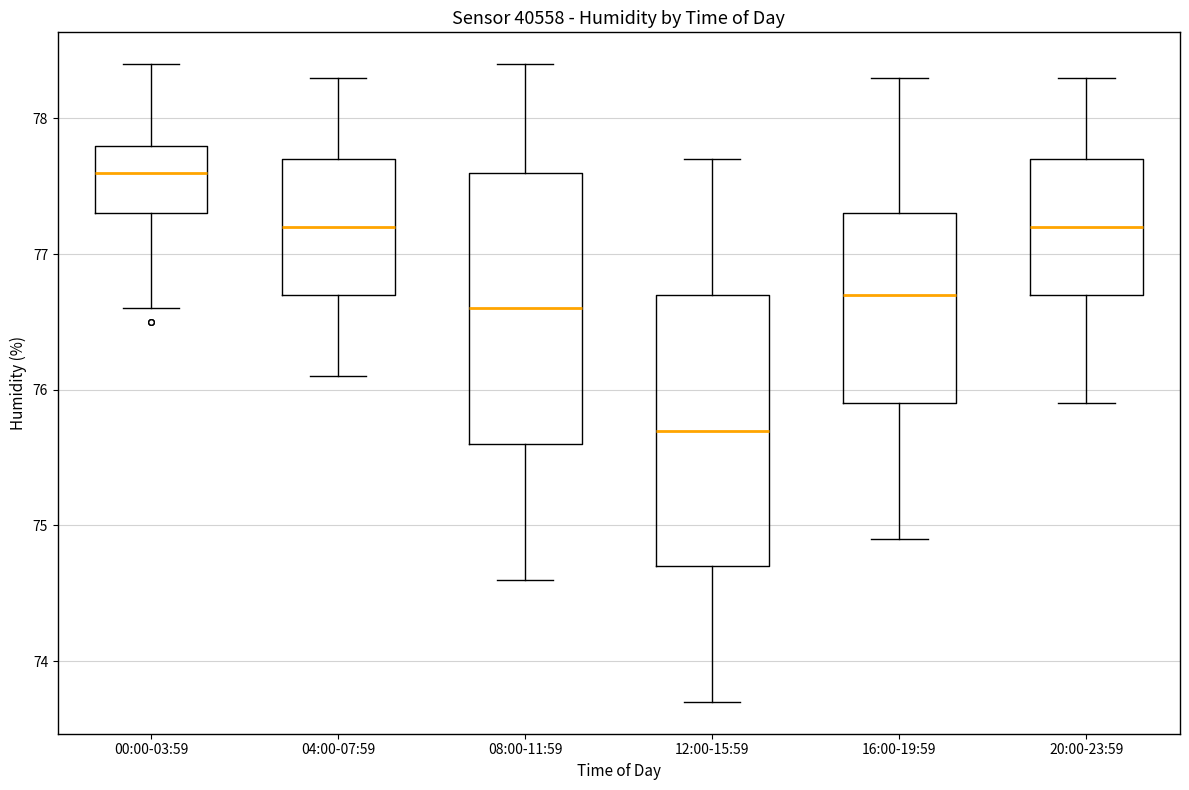

Which box's median line is the lowest?

12:00-15:59